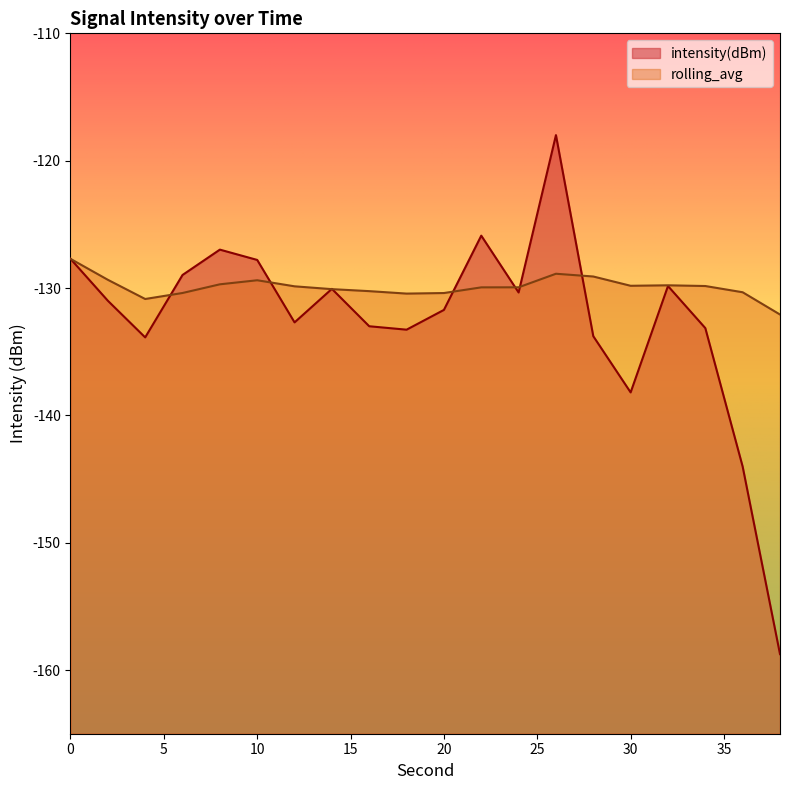

What is the difference between the highest and lowest values at 36?

13.7